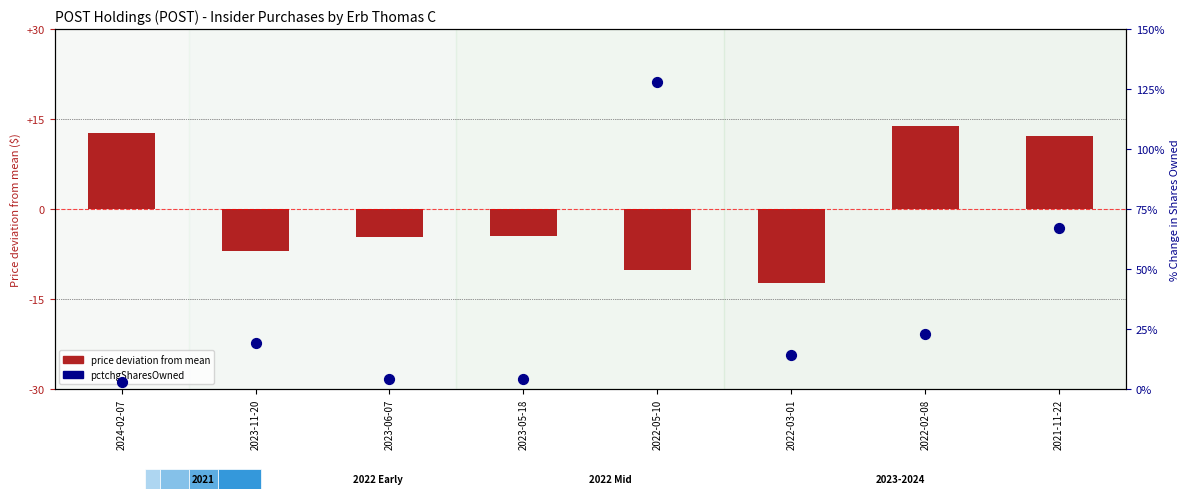

Which series contains the highest Y value?

pctchgSharesOwned